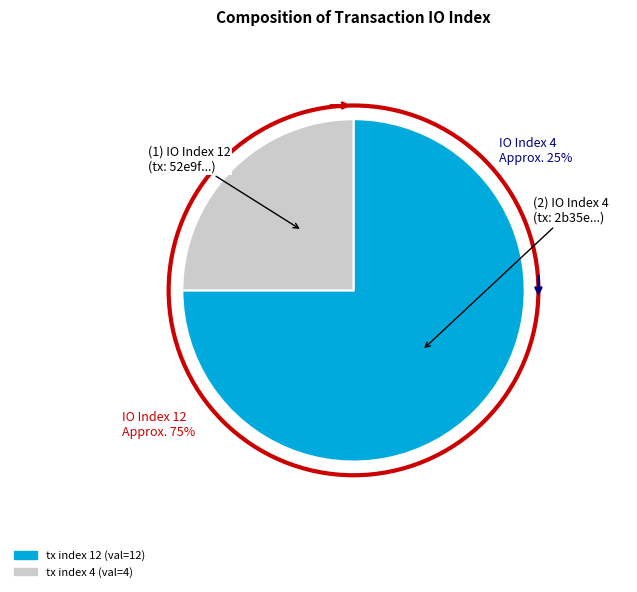

How many slices are in this pie chart?

2